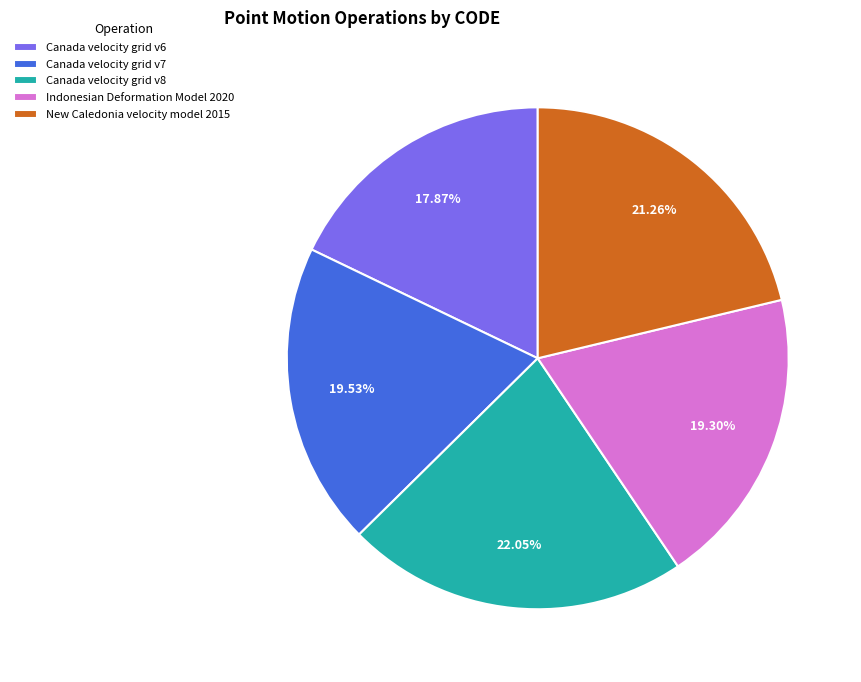

What is the smallest slice in the pie chart?

Canada velocity grid v6